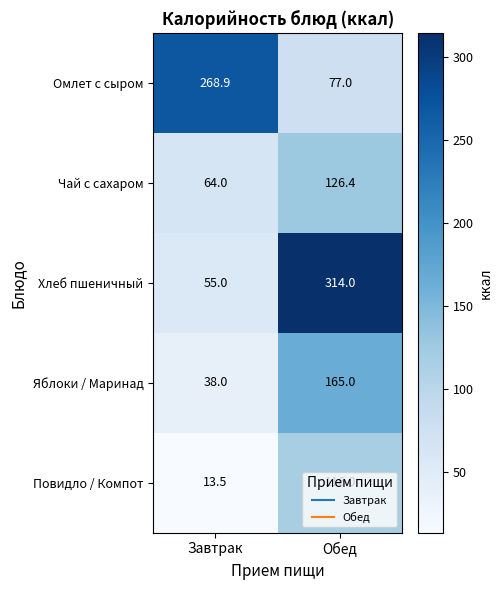

Count the number of categories in the chart.

2